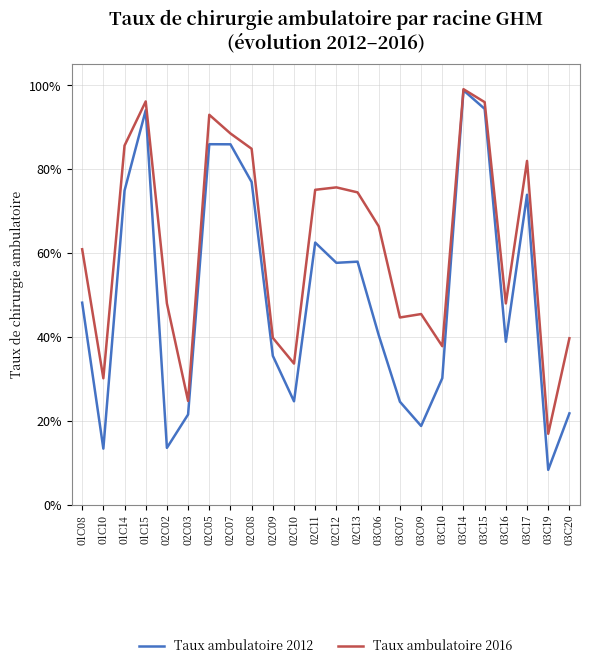

What is the difference between the Taux ambulatoire 2016 values at 02C03 and 01C14?

0.6